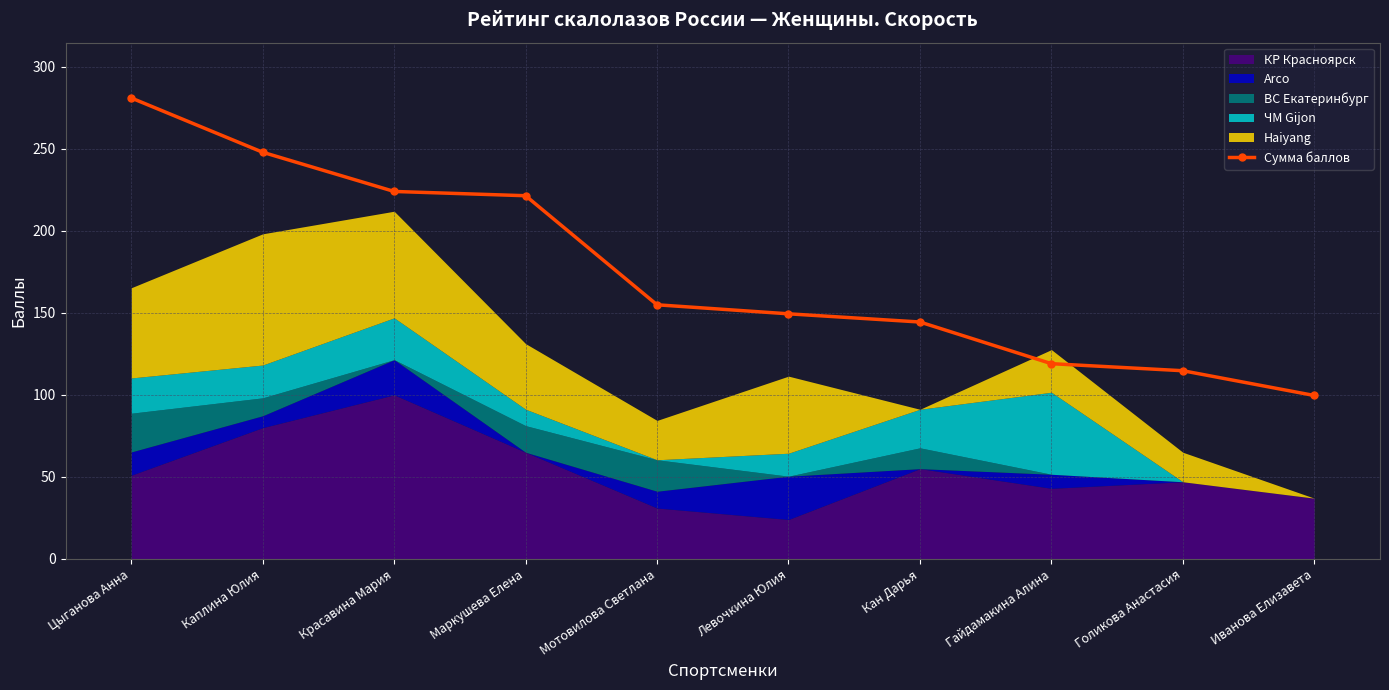

Which category has the highest value in the Сумма баллов series?

Цыганова Анна